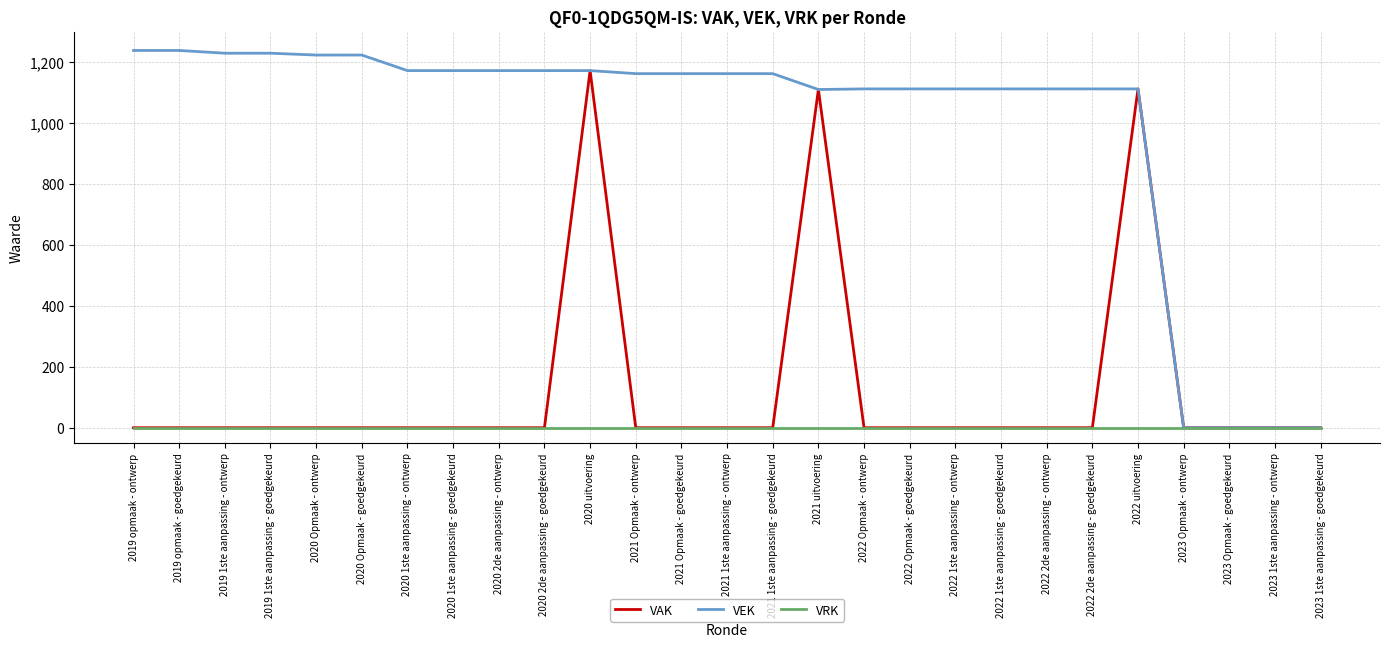

Which series has the widest spread of values?

VEK